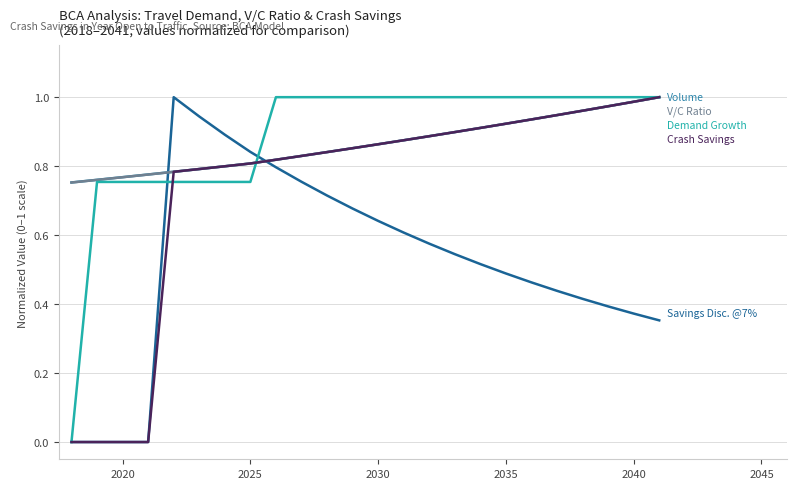

Does the chart display data point markers on the line(s)?

No